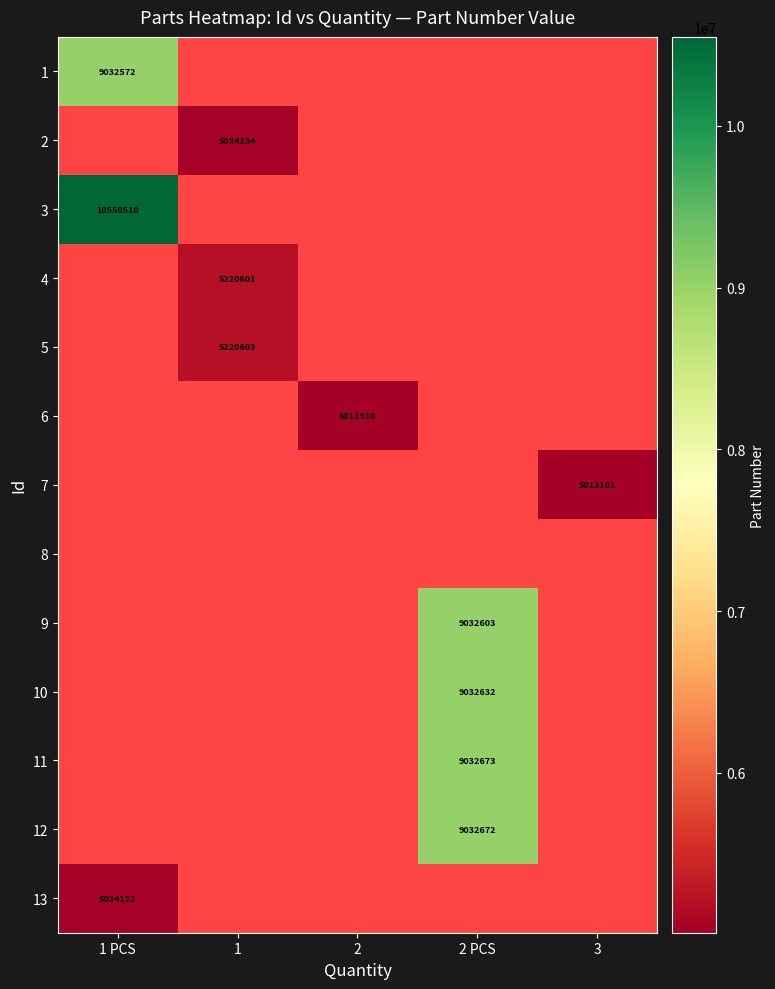

The value of 6 at 2 is 5011910. True or false?

True